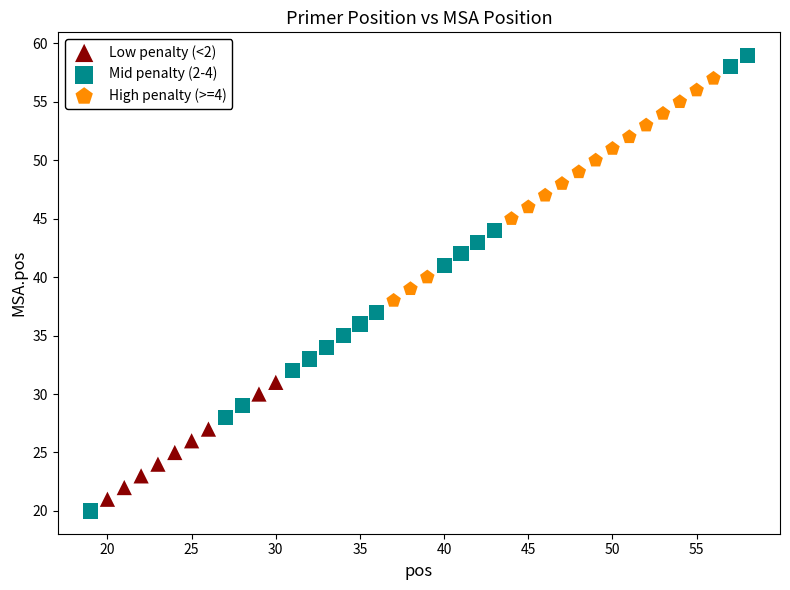

Which series reaches the minimum Y coordinate?

Mid penalty (2-4)